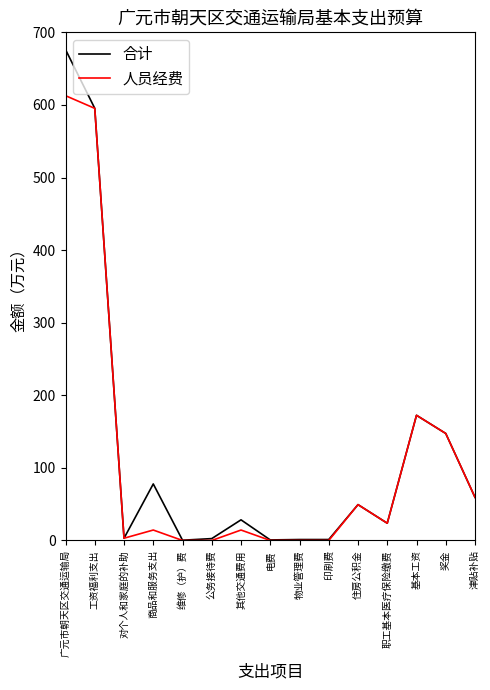

Which series has the largest total across all categories?

合计